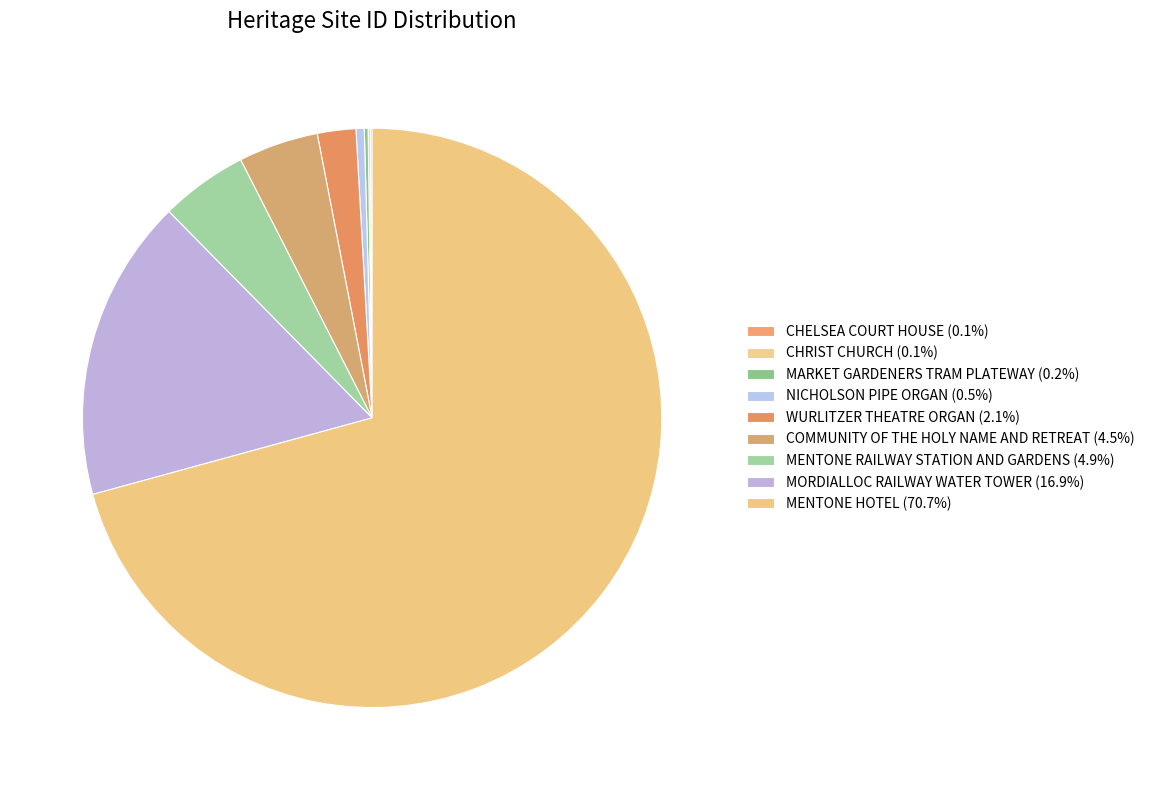

Which slice is the smallest?

CHELSEA COURT HOUSE